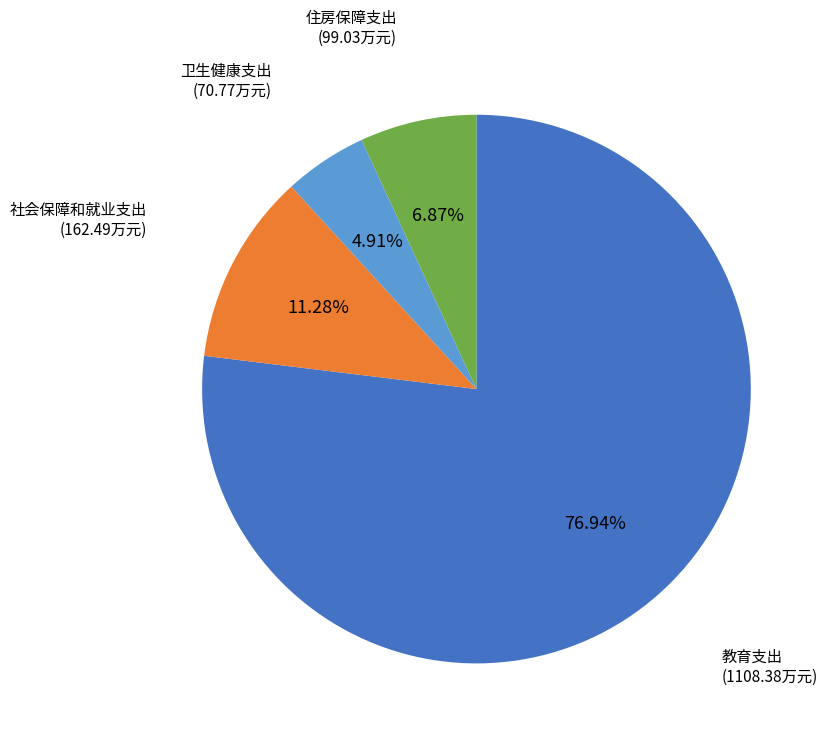

Which has a higher value, 社会保障和就业支出 or 教育支出?

教育支出